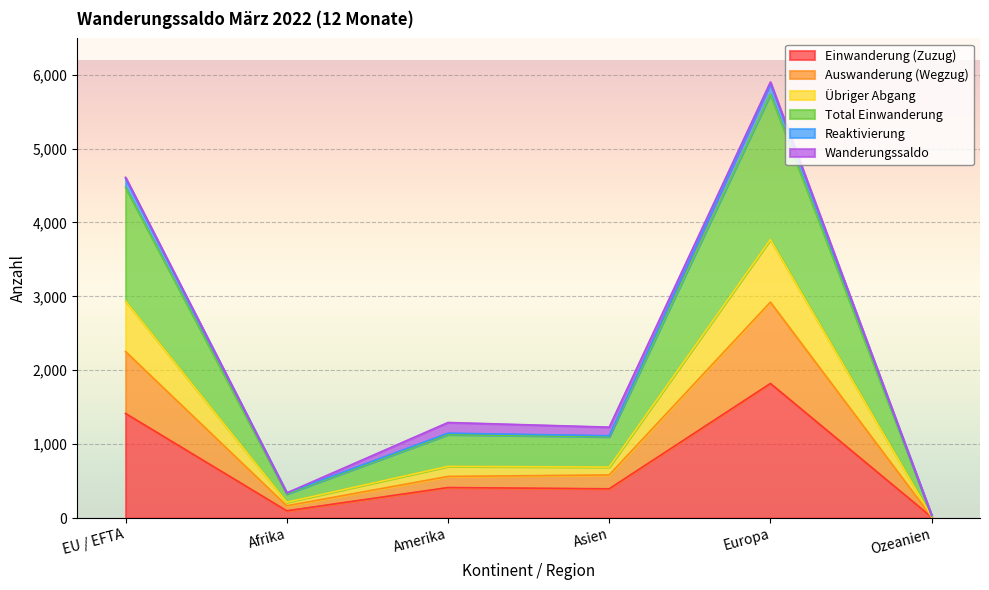

In Total Einwanderung, how many points are lower than both neighbors (excluding endpoints)?

2